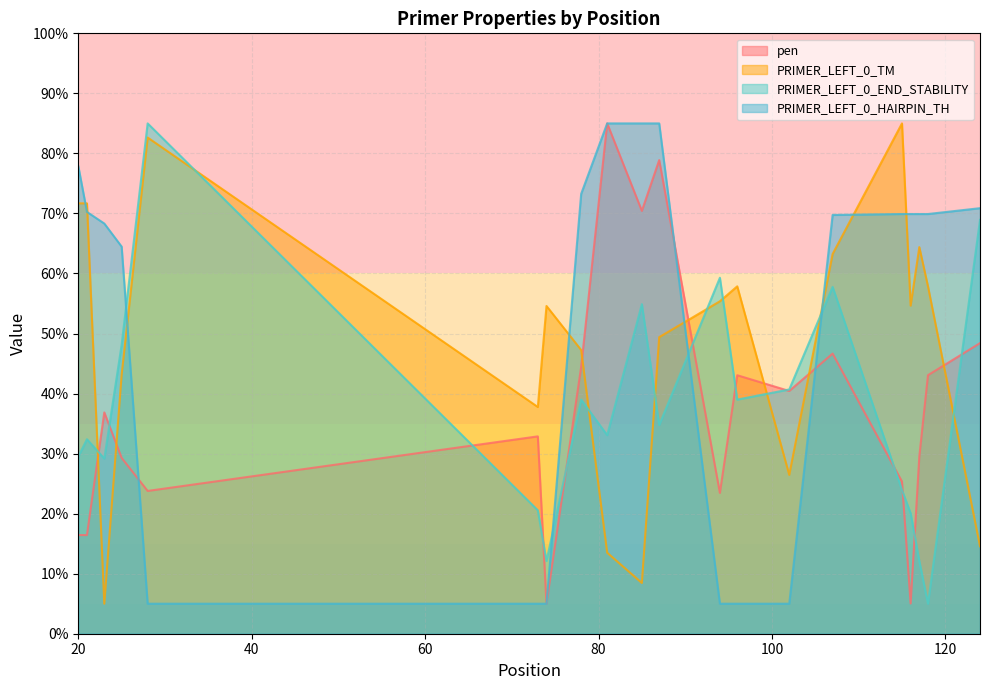

The pen series shows 113.4 at 81. True or false?

False